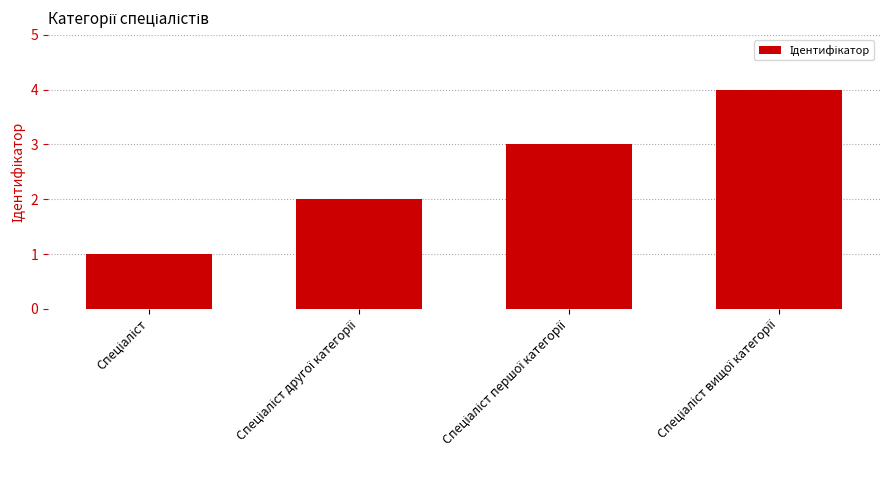

What is the sum of all values?

10